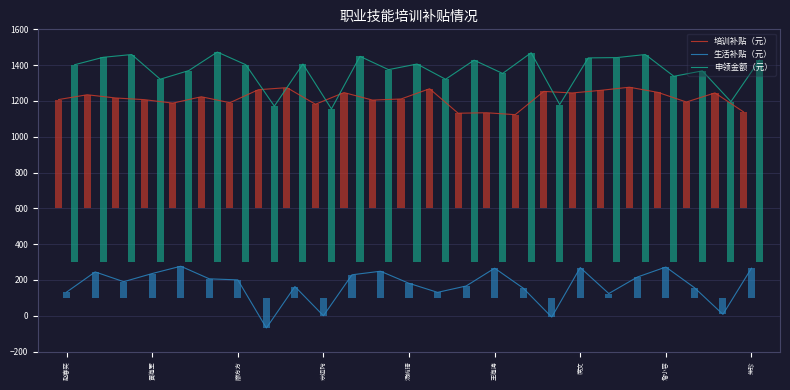

Count the number of categories in the chart.

25